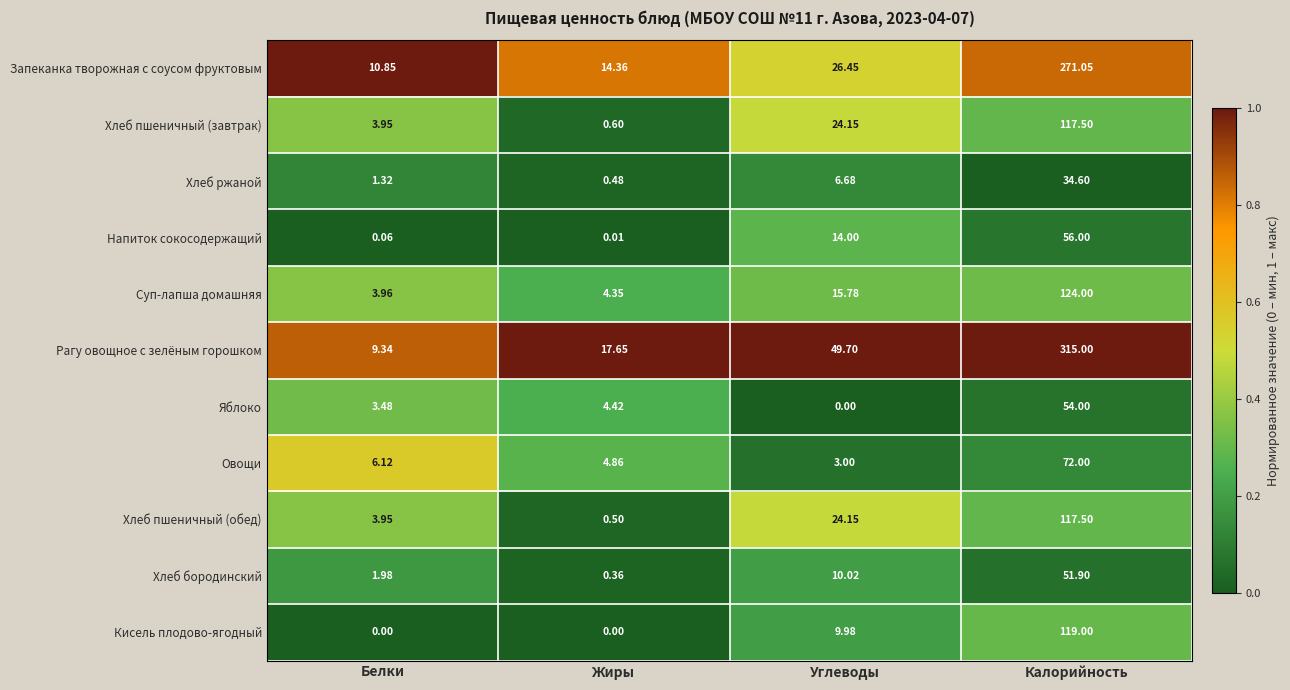

At which category does the chart reach its peak across all series?

Калорийность